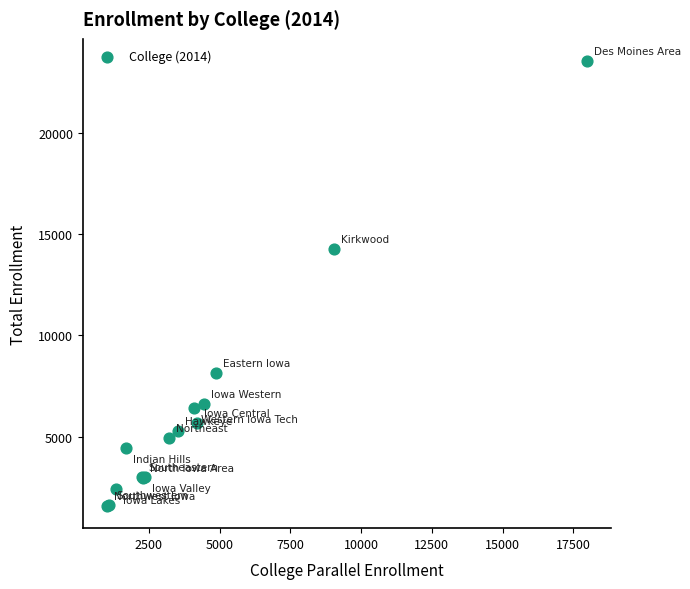

What Y value in the scatter plot is closest to 12551?

14268